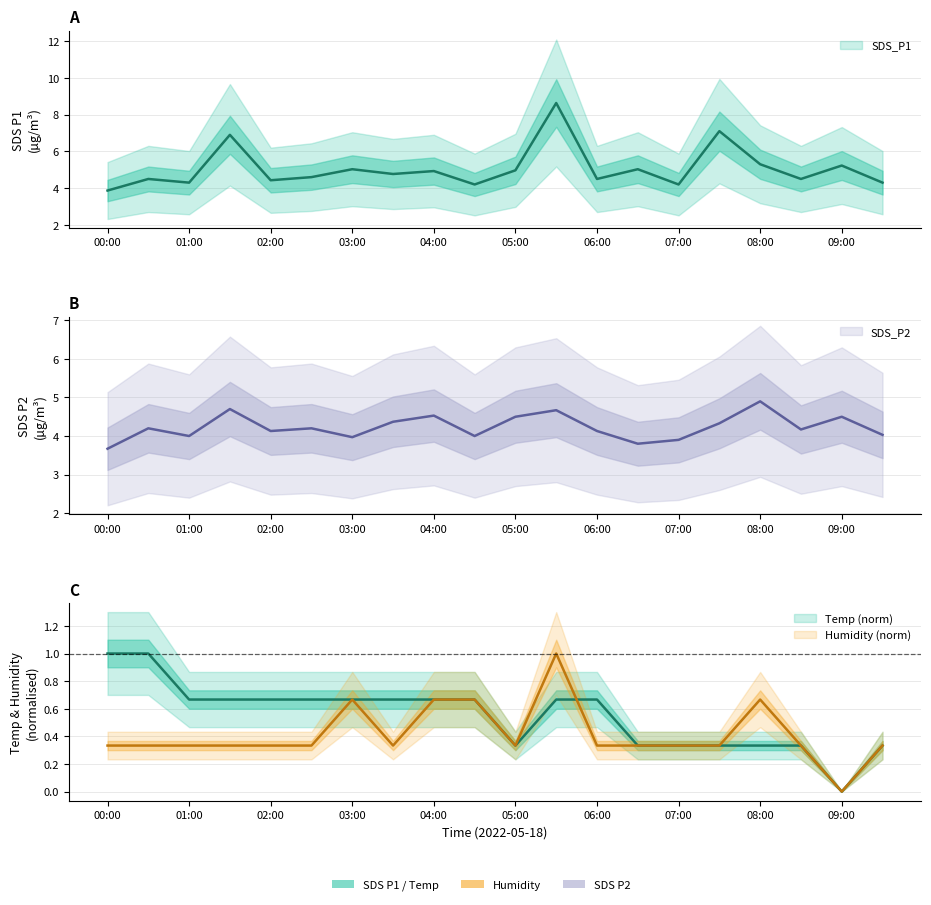

True or false: Humidity has more than 1 interior local peaks.

True